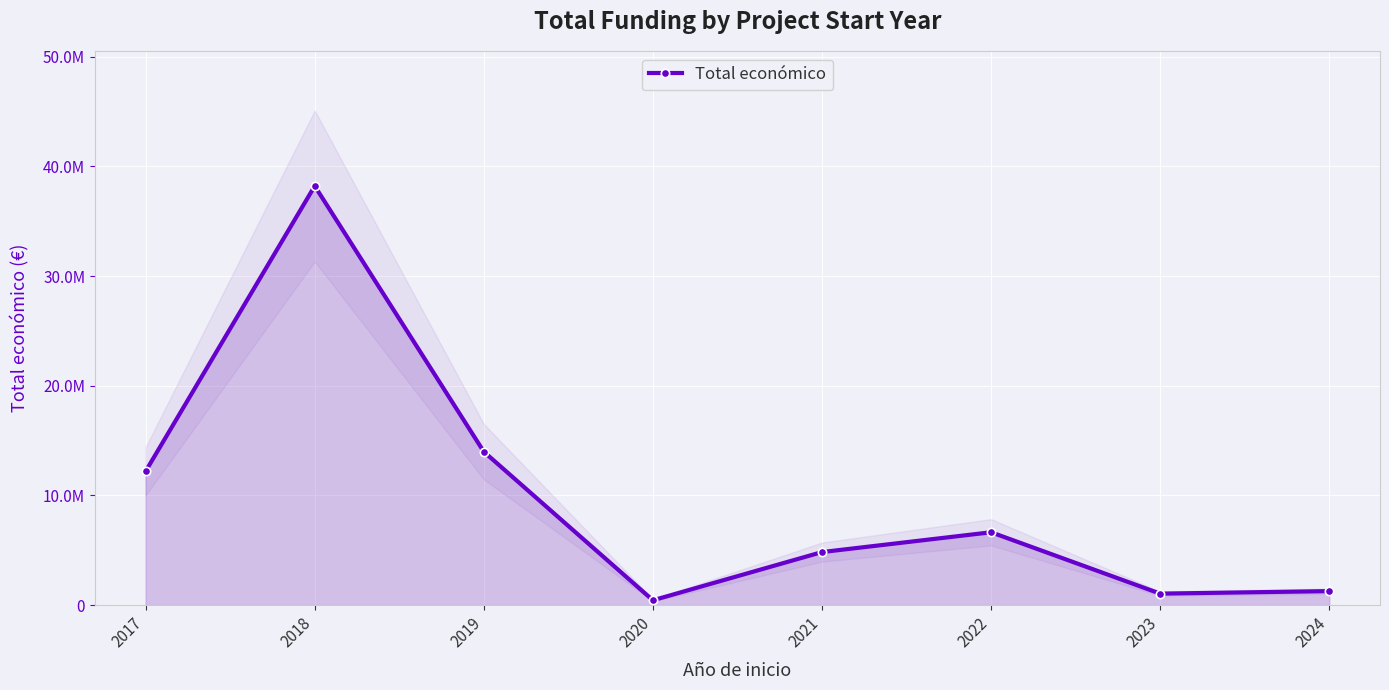

Reading left to right, what are all the values shown in this chart?

2017=12201929	2018=38211093	2019=13985279	2020=439594	2021=4835241	2022=6641119	2023=1046180	2024=1276113